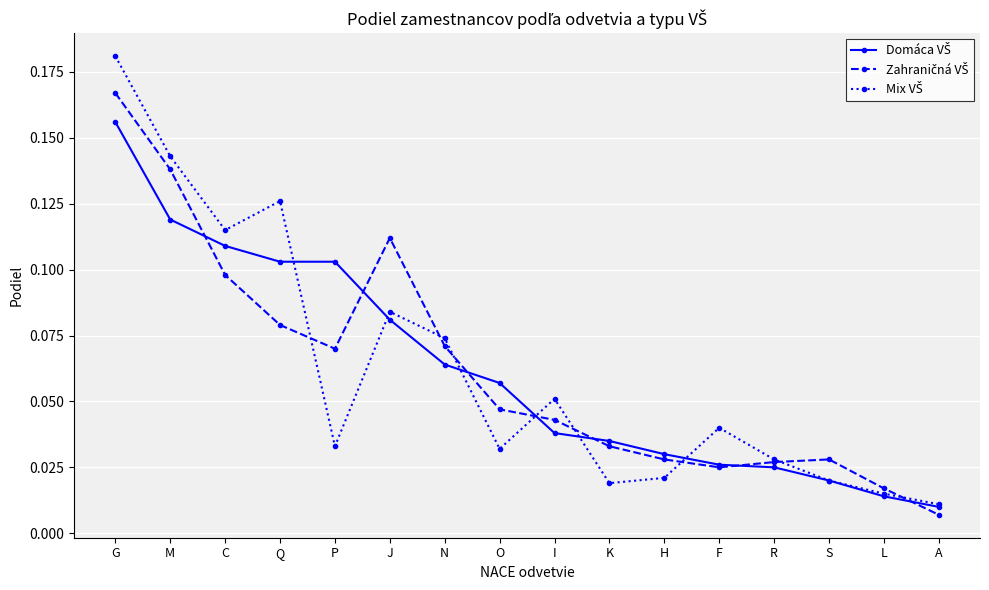

How many data points does each series have?

16